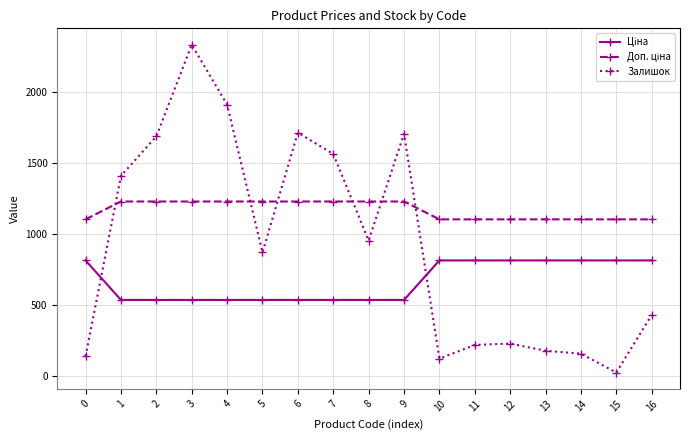

At which category is the sum across all series the highest?

3